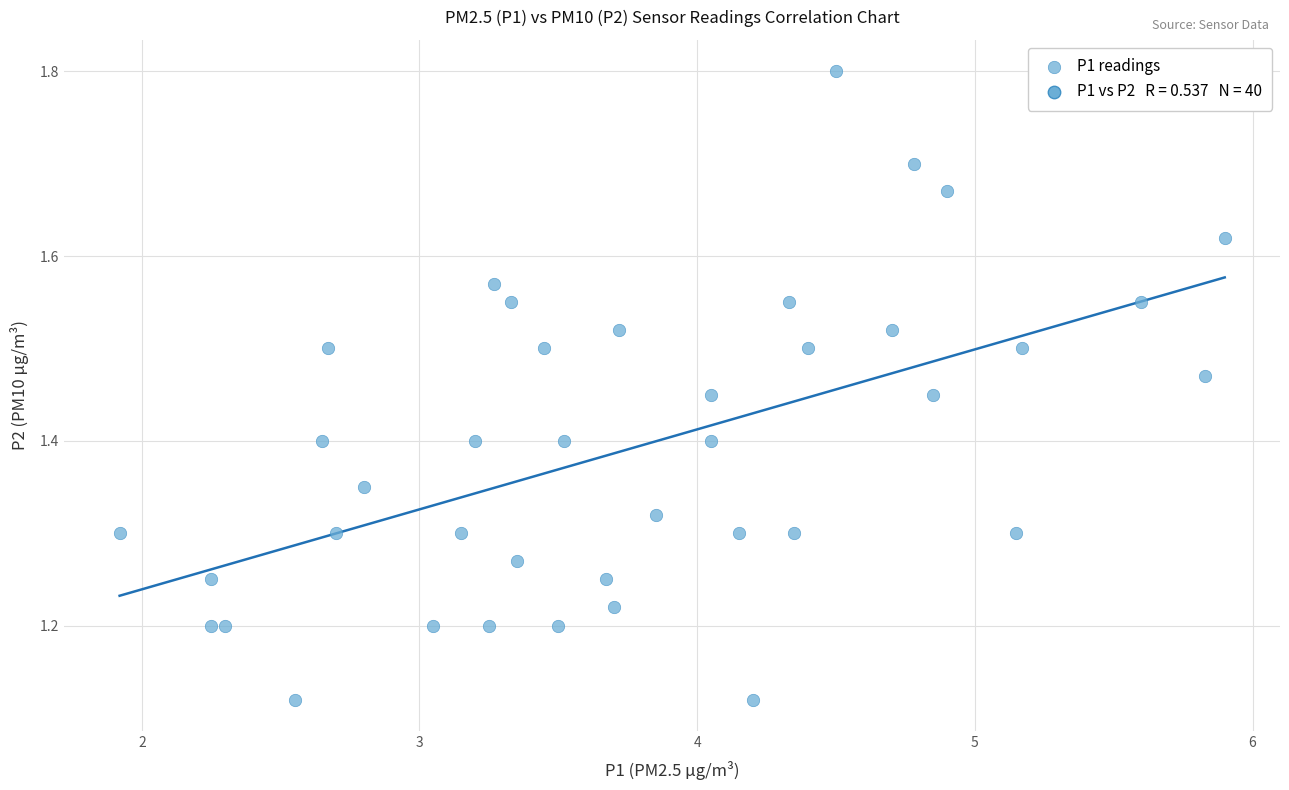

What is the range of X values (max minus min)?

4.0